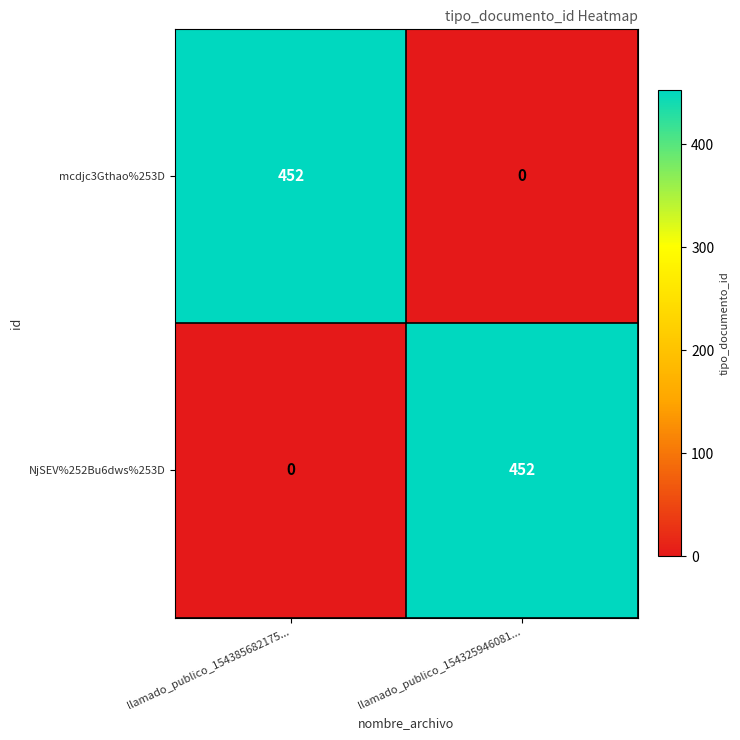

What is the difference between the maximum and minimum values in the NjSEV%252Bu6dws%253D series?

452